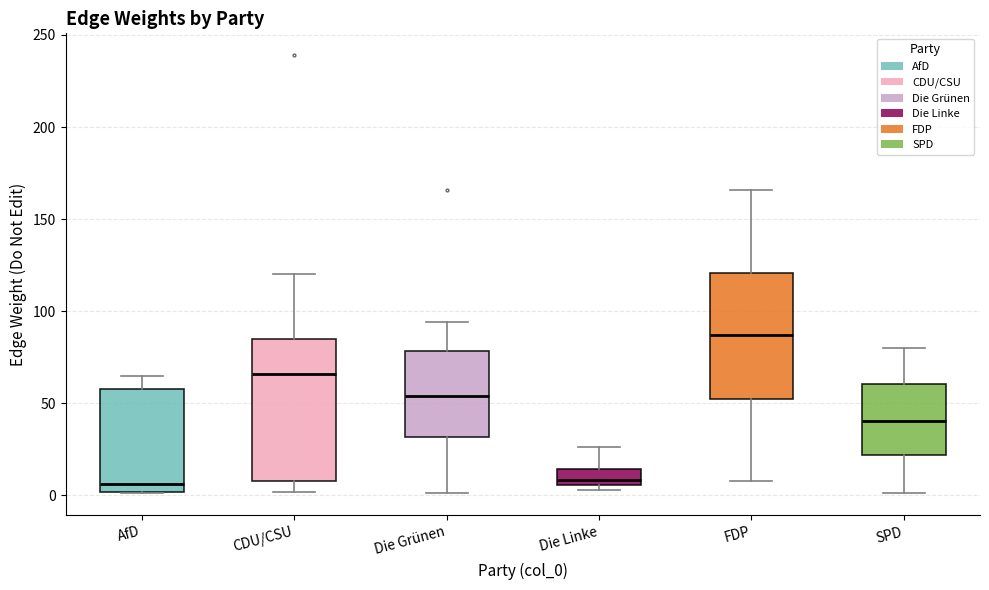

Reading left to right, transcribe this box plot: for each box, give where its median line is, the range the box spans, and where its two whiskers end, as read against the y-axis. The values are not printed on the chart, so give them approximately, as read against the axis.

AfD: median 5, box 0 to 60, whiskers 0 to 65
CDU/CSU: median 65, box 10 to 85, whiskers 0 to 120
Die Grünen: median 55, box 30 to 80, whiskers 0 to 95
Die Linke: median 10, box 5 to 15, whiskers 5 (just below the box's lower edge) to 25
FDP: median 85, box 50 to 120, whiskers 10 to 165
SPD: median 40, box 20 to 60, whiskers 0 to 80